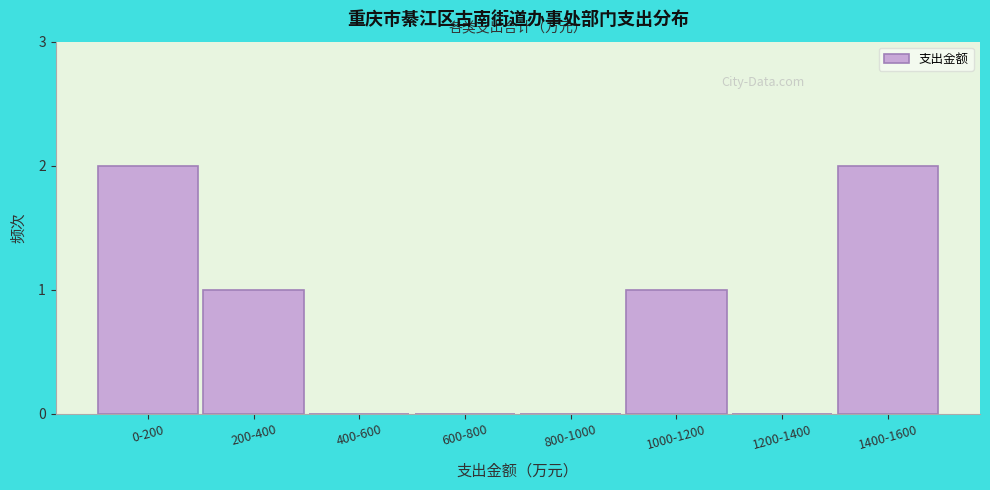

Reading left to right, extract all data points from this chart.

0-200=2	200-400=1	400-600=0	600-800=0	800-1000=0	1000-1200=1	1200-1400=0	1400-1600=2